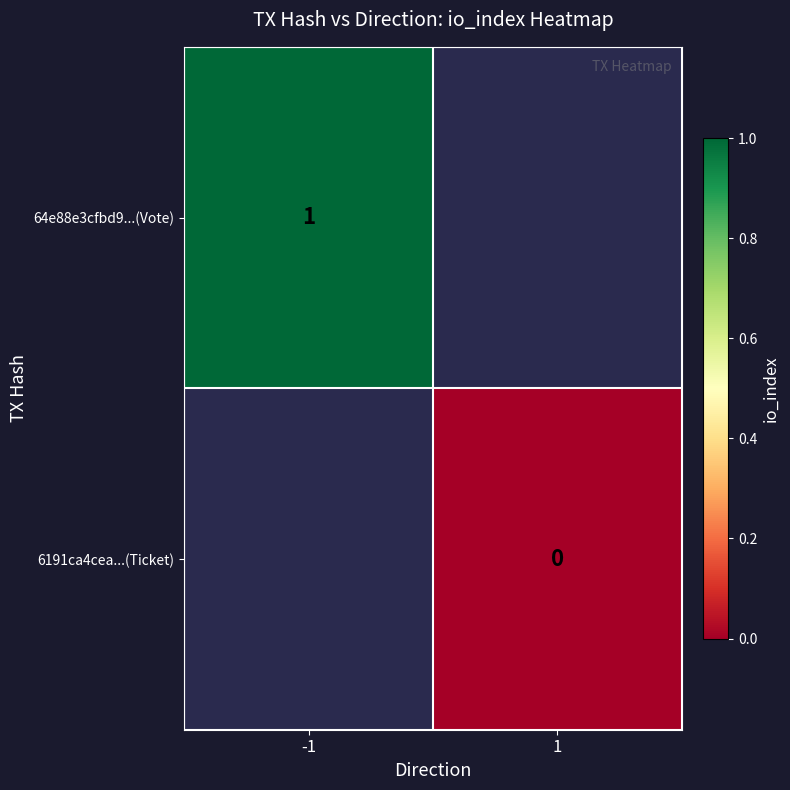

At which category does the chart reach its minimum across all series?

1